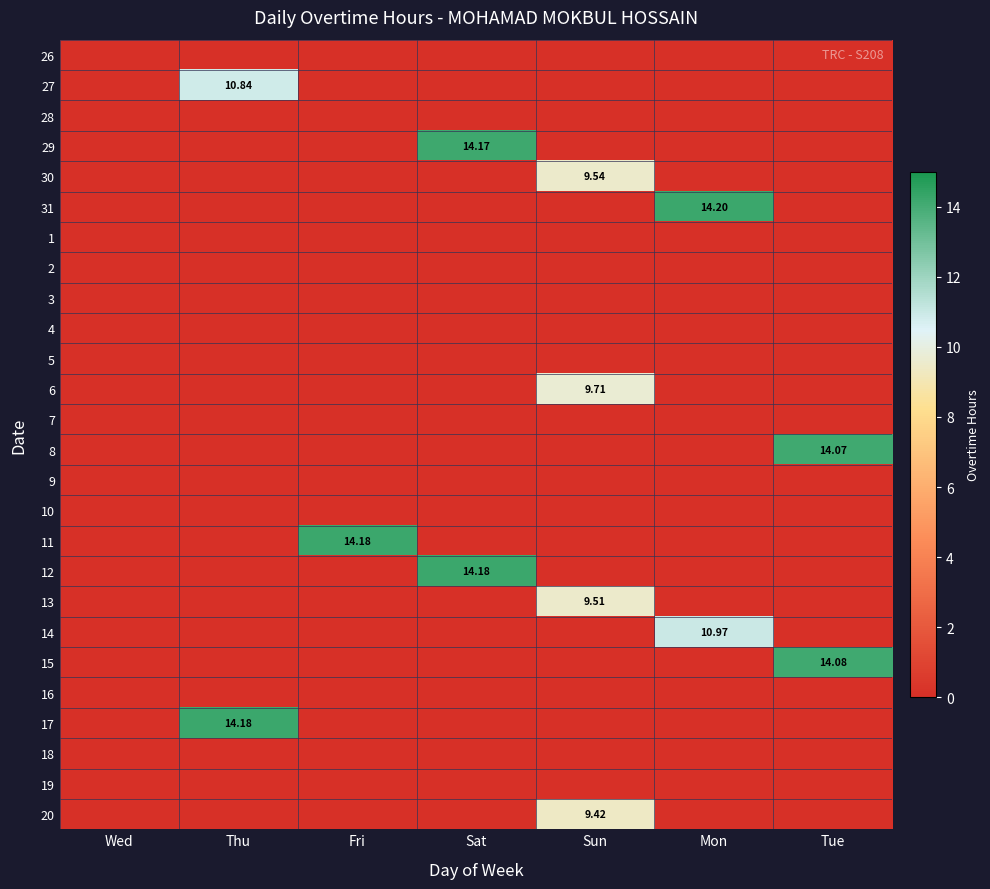

At which label does 17 reach its minimum?

Wed